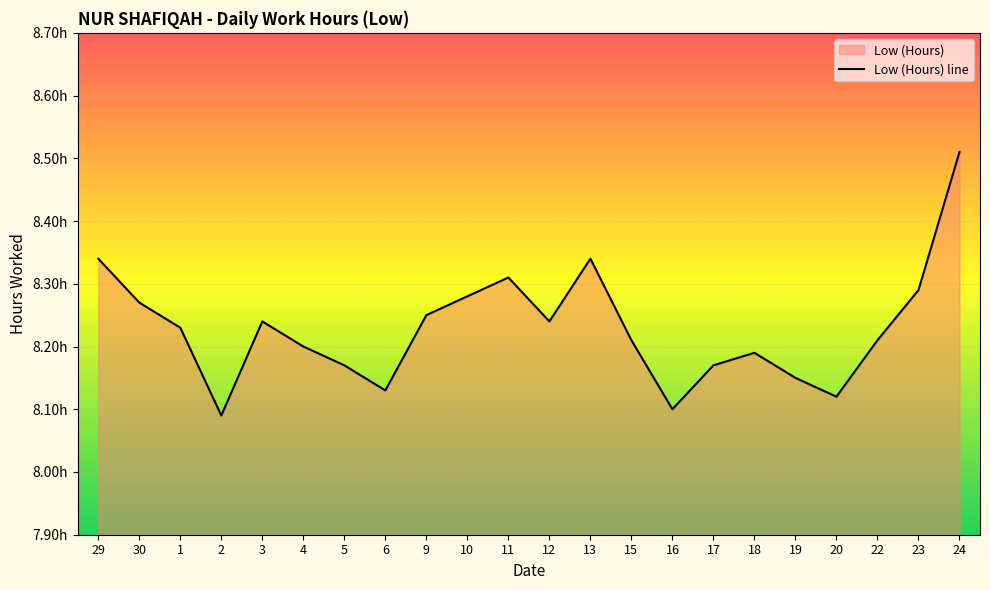

What is the sum of the values at 20 and 18?

16.3